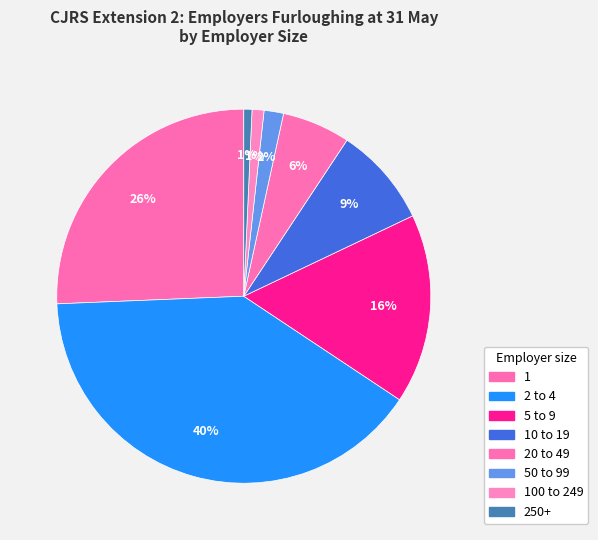

Which category has the smallest portion of the pie?

250+